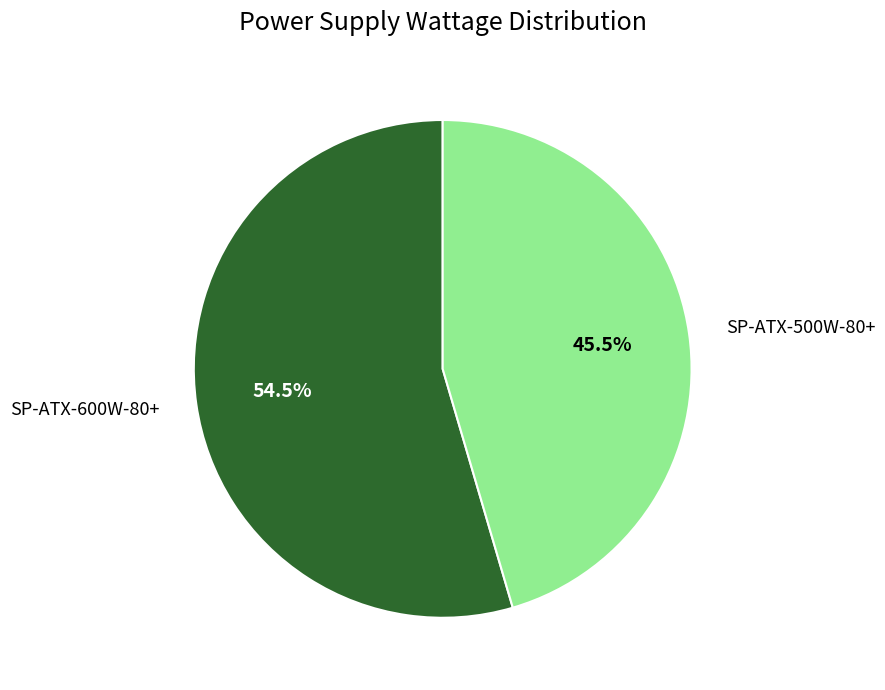

What is the total percentage of SP-ATX-600W-80+ and SP-ATX-500W-80+?

100.0%